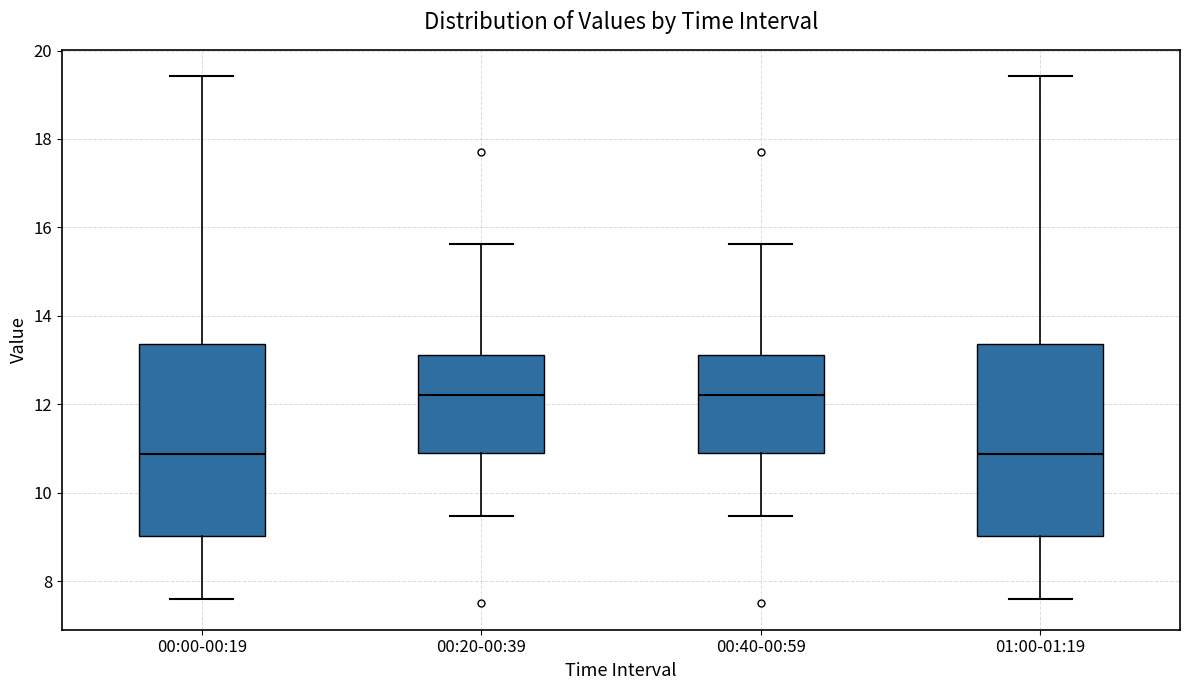

Reading left to right, transcribe this box plot: for each box, give where its median line is, the range the box spans, and where its two whiskers end, as read against the y-axis. The values are not printed on the chart, so give them approximately, as read against the axis.

00:00-00:19: median 10.8, box 9.0 to 13.4, whiskers 7.6 to 19.4
00:20-00:39: median 12.2, box 10.8 to 13.2, whiskers 9.4 to 15.6
00:40-00:59: median 12.2, box 10.8 to 13.2, whiskers 9.4 to 15.6
01:00-01:19: median 10.8, box 9.0 to 13.4, whiskers 7.6 to 19.4